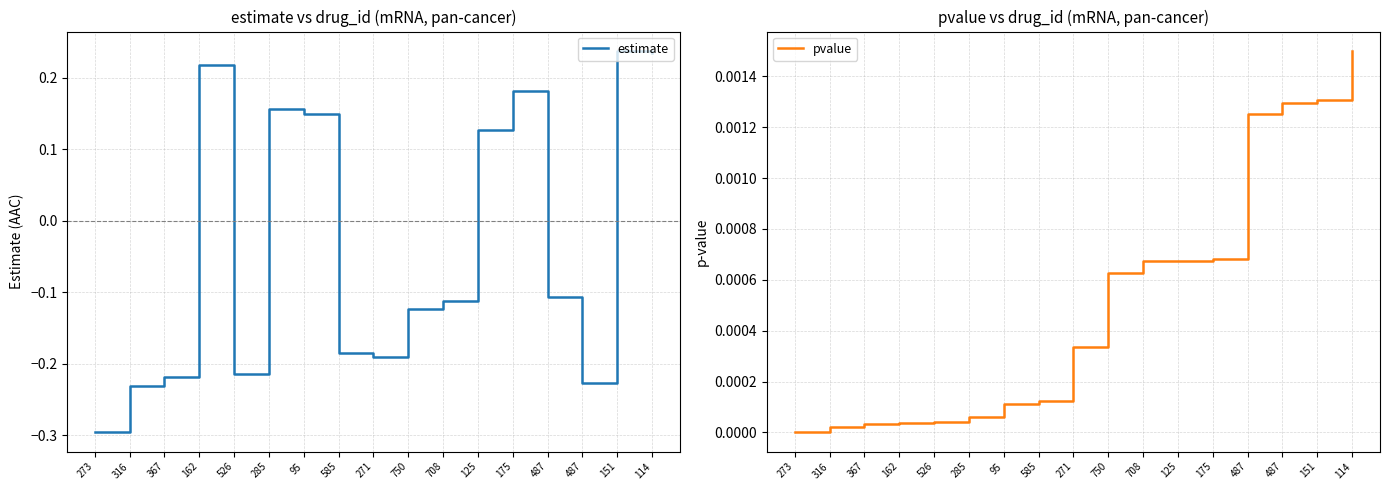

Which category has the highest value in the estimate series?

151